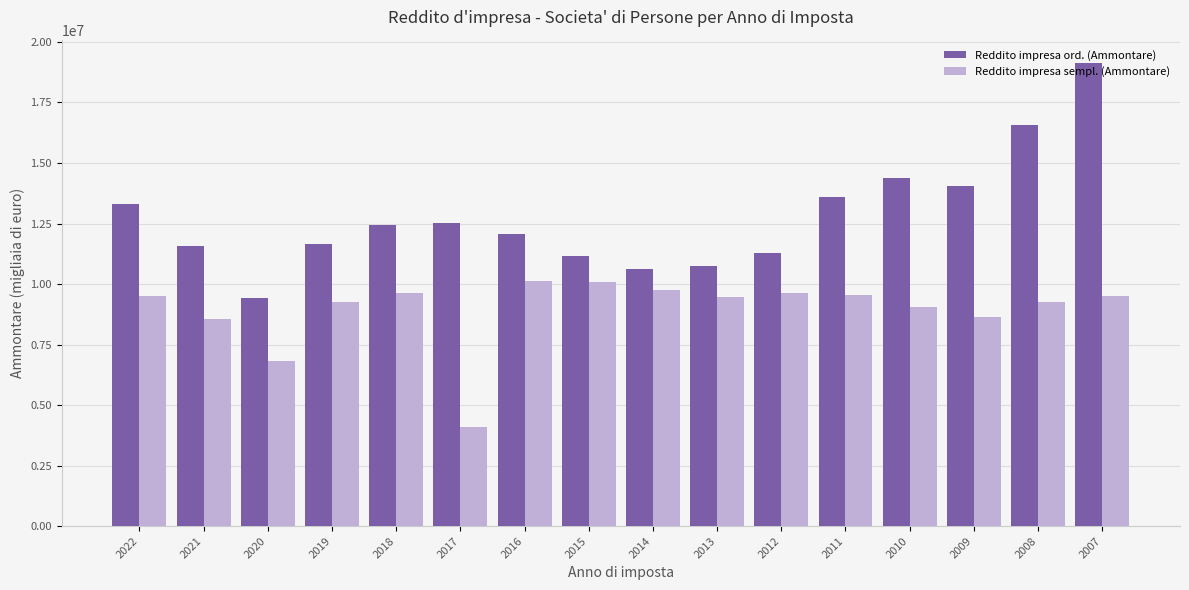

Read the Reddito impresa sempl. (Ammontare) value at 2013.

9479078.0